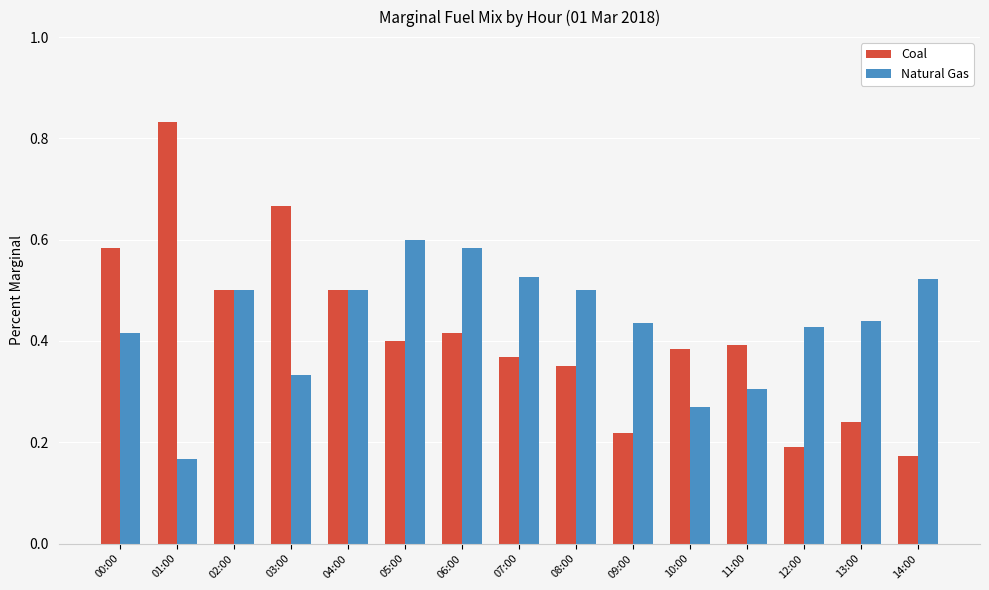

Where is Coal nearest to the value 0?

14:00